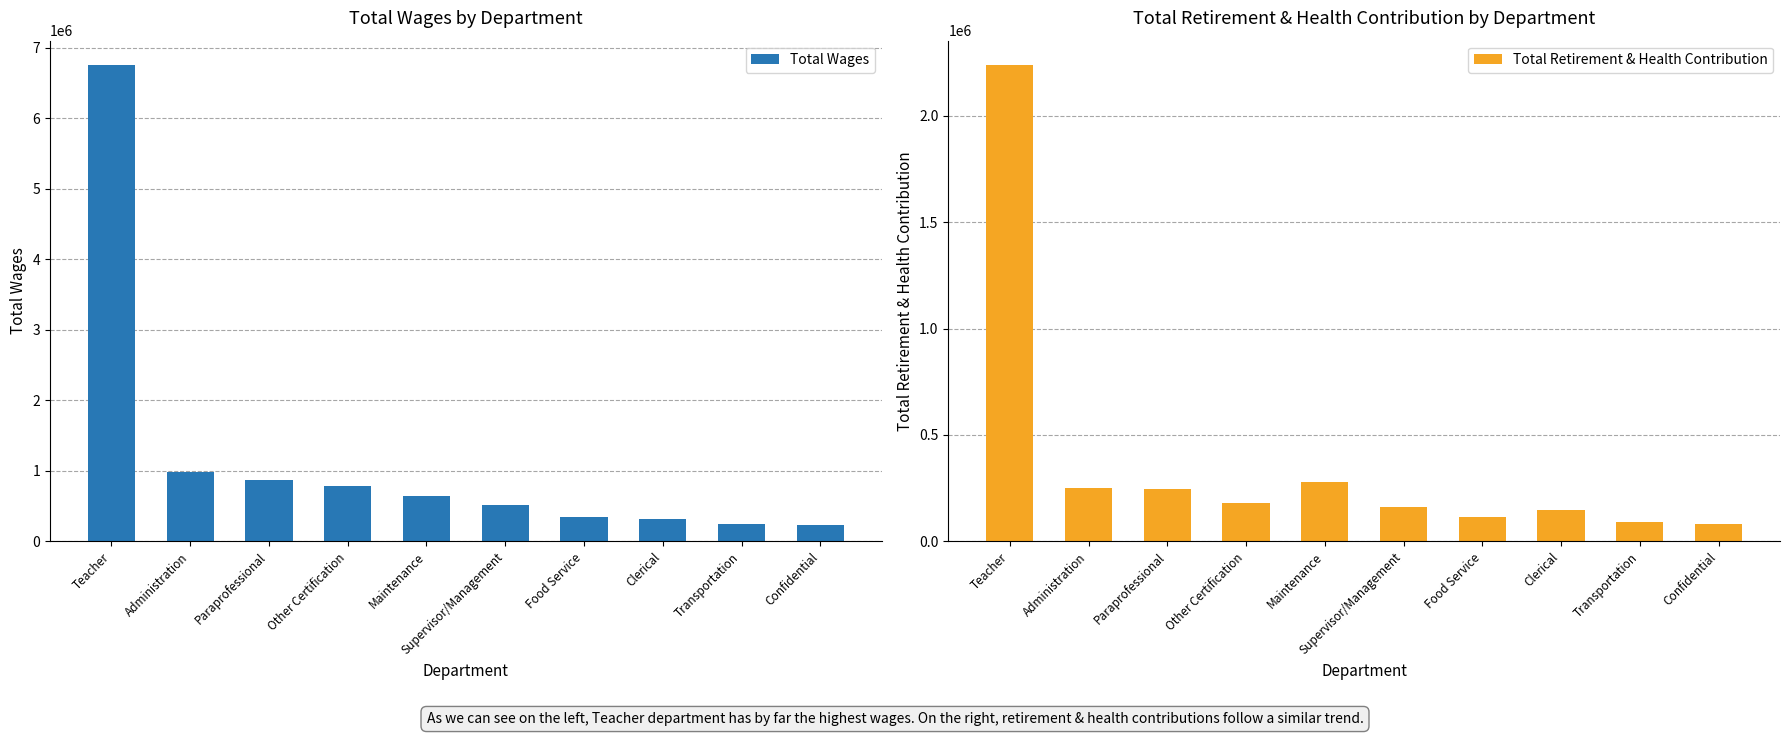

Does the chart contain any negative values?

No